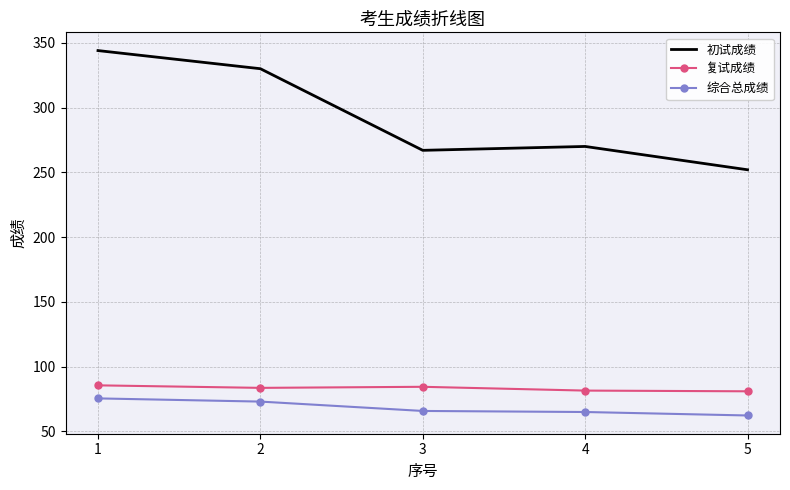

True or false: 初试成绩 and 综合总成绩 intersect in this chart.

False